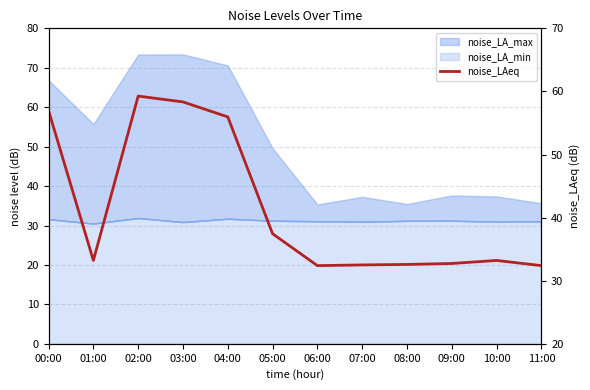

Reading left to right, what are all the values shown in this chart?

00:00=57.0	01:00=33.2	02:00=59.3	03:00=58.3	04:00=56.0	05:00=37.4	06:00=32.4	07:00=32.5	08:00=32.6	09:00=32.7	10:00=33.2	11:00=32.4